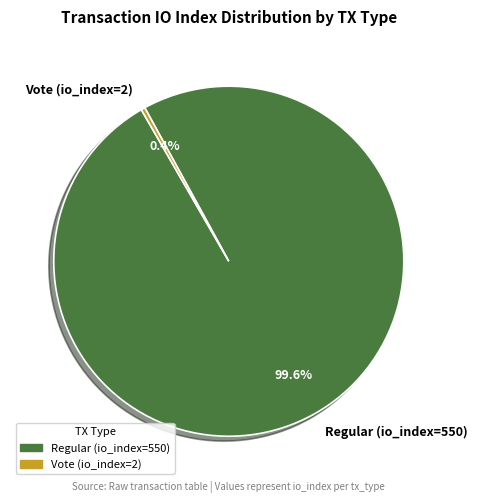

How many slices are in this pie chart?

2